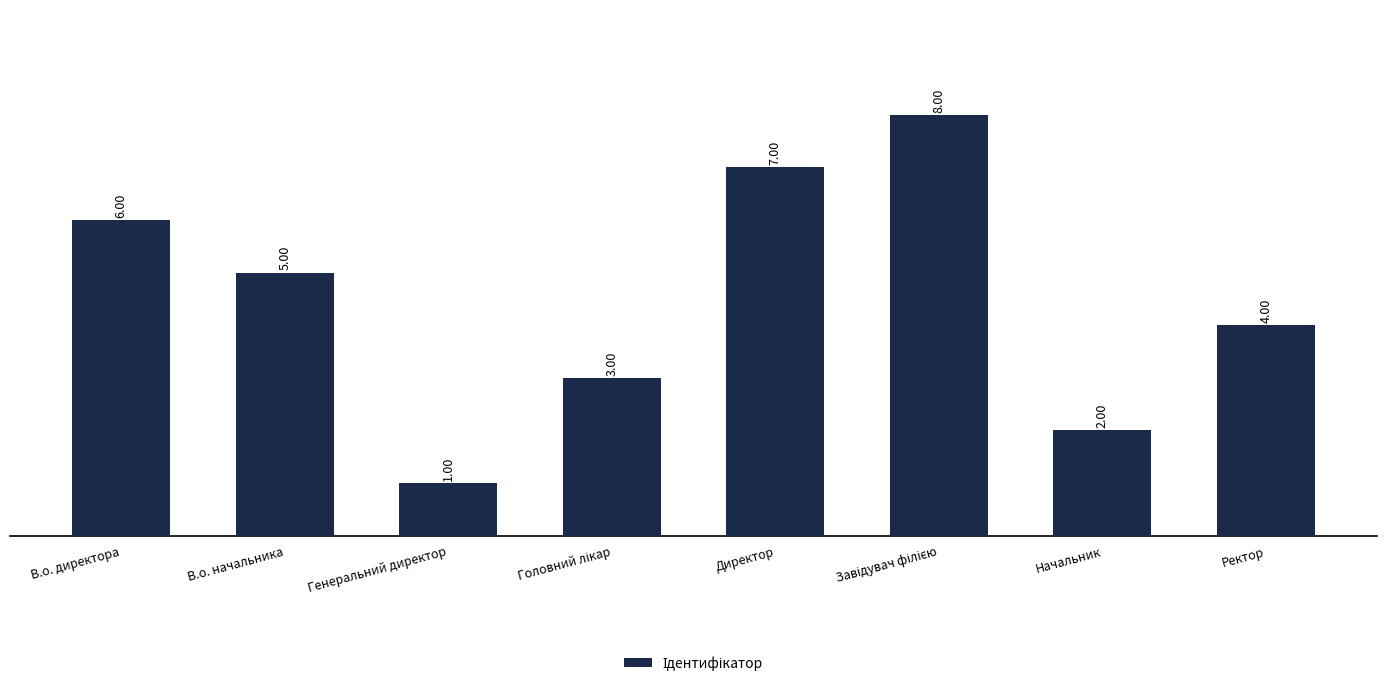

What is the label of the 6th bar from the right?

Генеральний директор